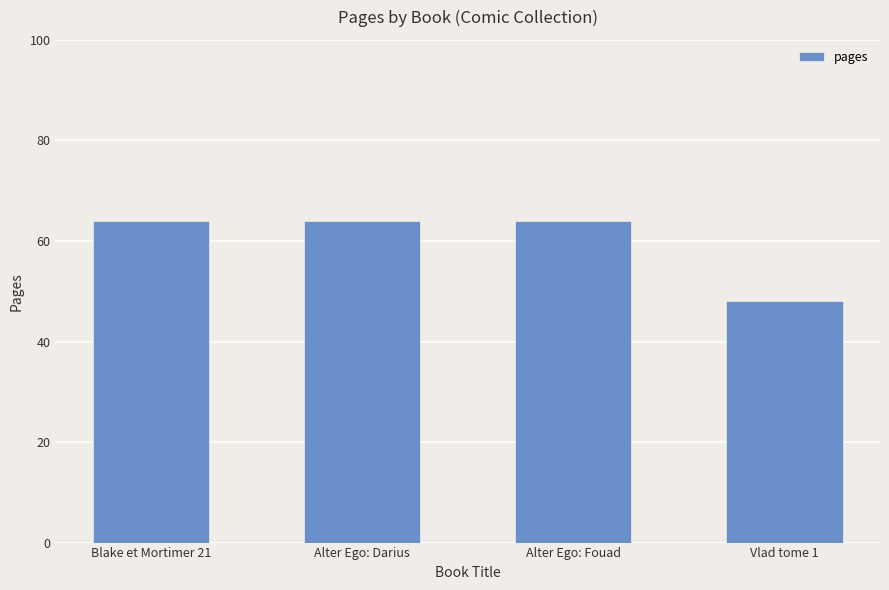

Are the bars grouped side by side (vs. stacked)?

No